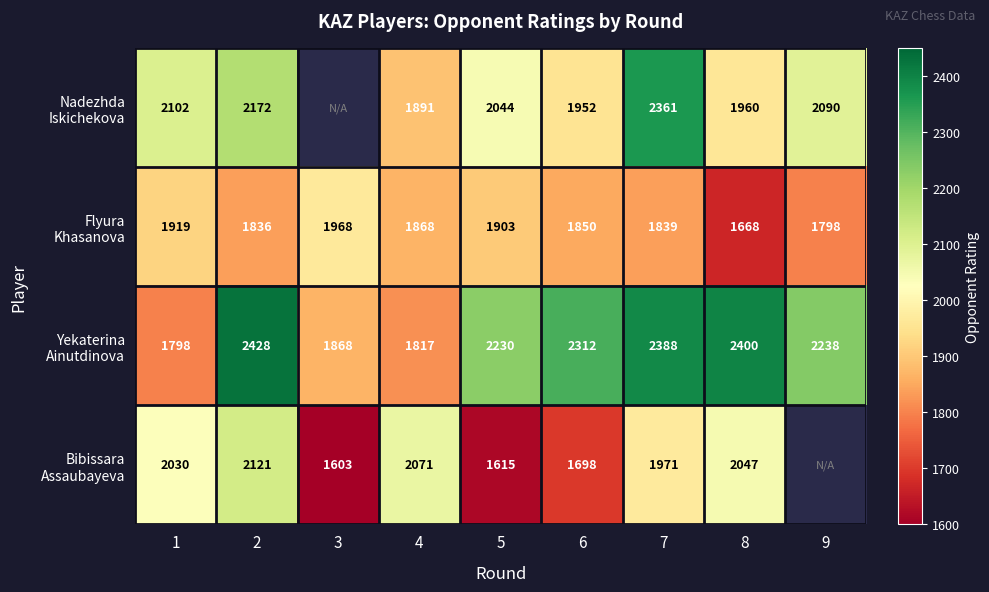

What is the difference between the highest and lowest values at 9?

440.0